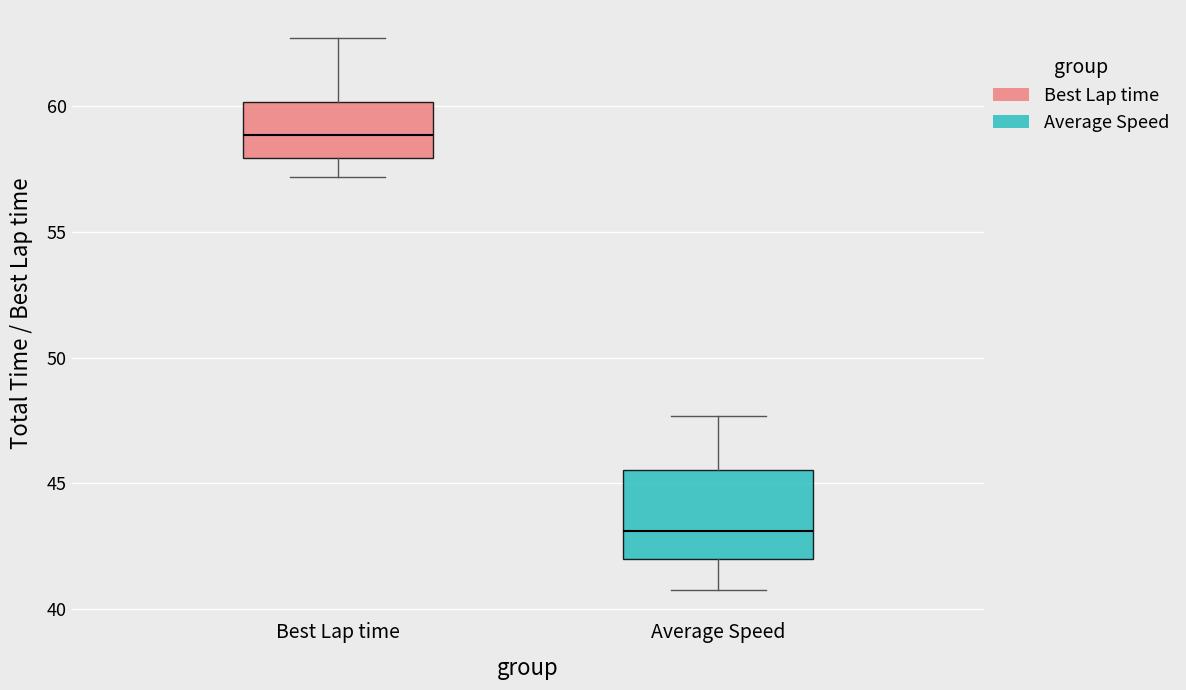

Reading left to right, read every box against the y-axis: the position of its median line, the range the box covers, and the ends of its whiskers. The values are not printed on the chart, so give them approximately, as read against the axis.

Best Lap time: median 59.0, box 58.0 to 60.0, whiskers 57.0 to 62.5
Average Speed: median 43.0, box 42.0 to 45.5, whiskers 41.0 to 47.5